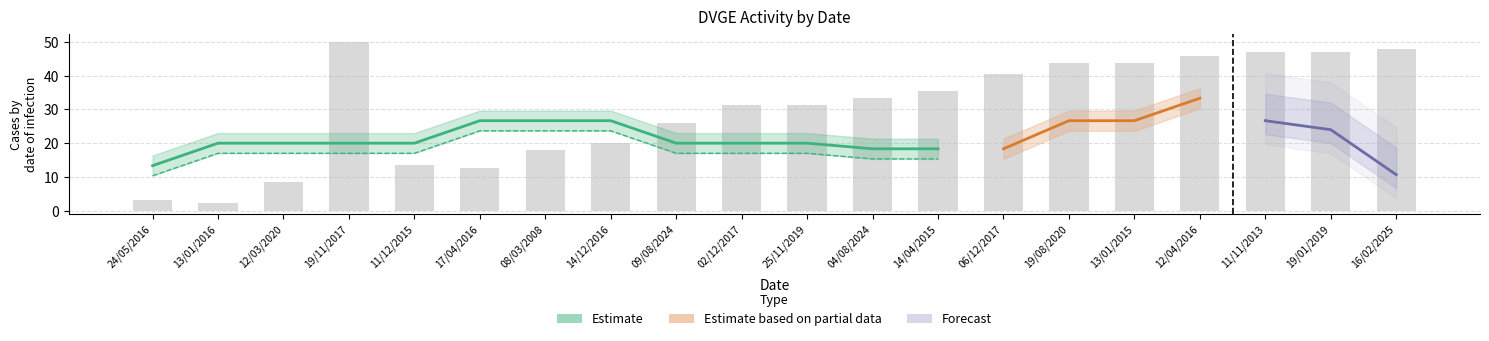

What is the change in value from 08/03/2008 to 06/12/2017?

+22.7